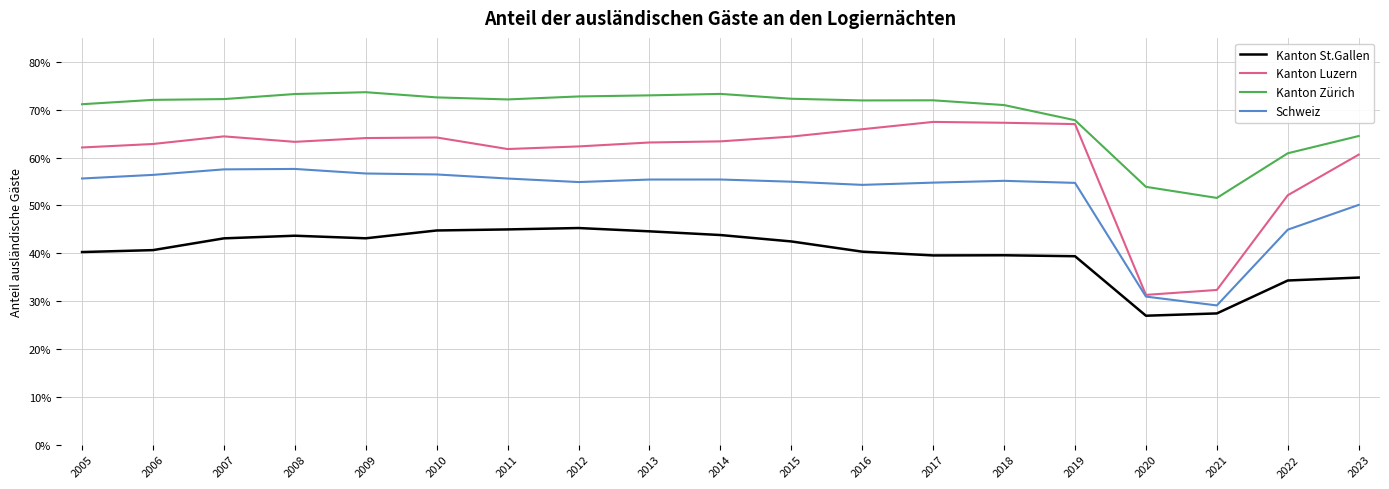

Which series has the widest spread of values?

Kanton Luzern